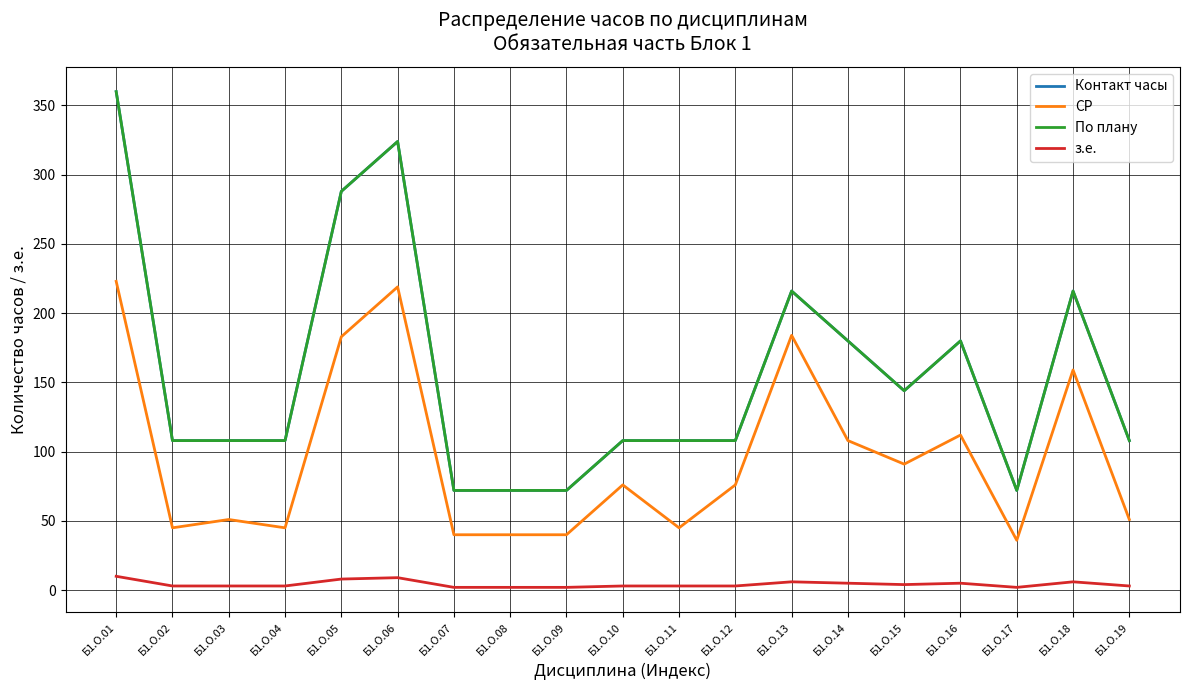

Does the chart display data point markers on the line(s)?

No